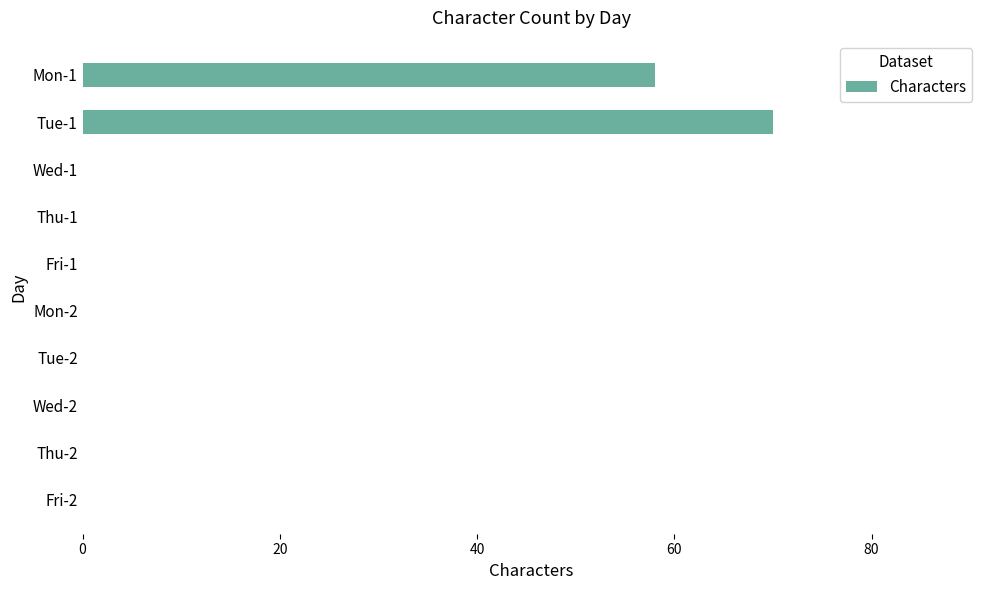

How many categories are shown in the chart?

10